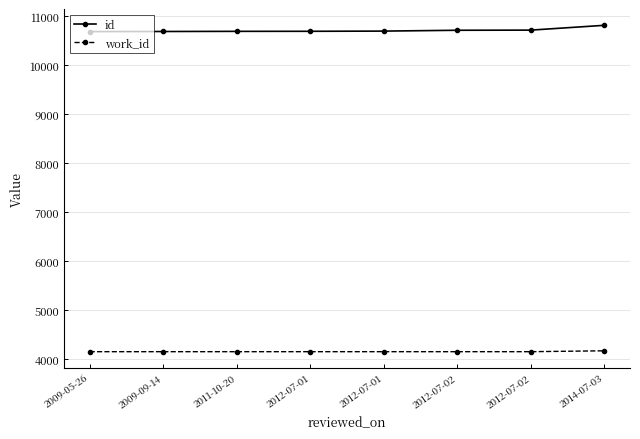

Count the number of categories in the chart.

8